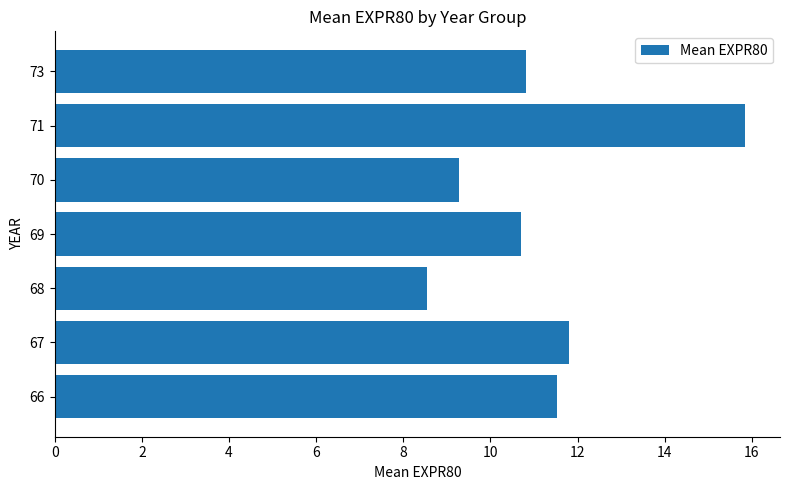

Count the number of values greater than 10.

5